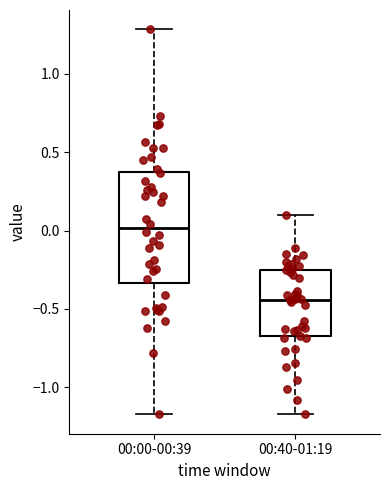

Comparing the boxes themselves (not the whiskers), which one is the tallest?

00:00-00:39